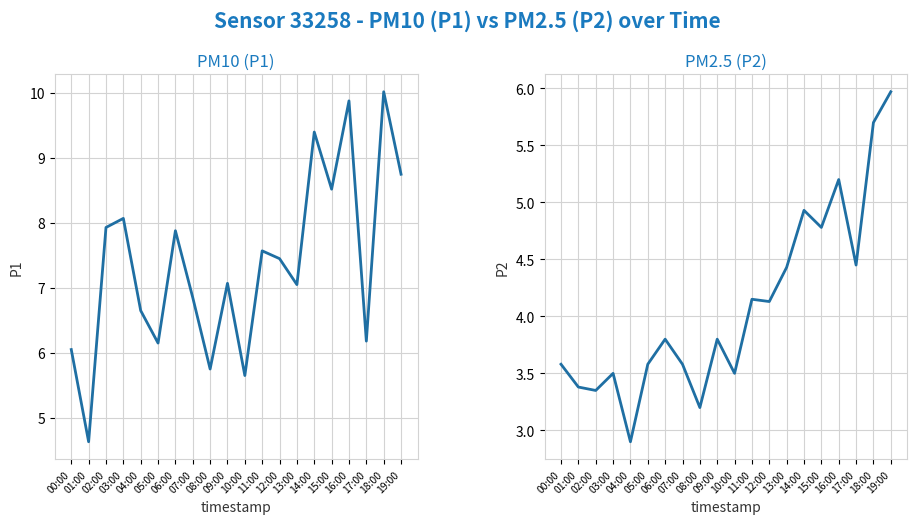

What is the maximum value for P2?

6.0